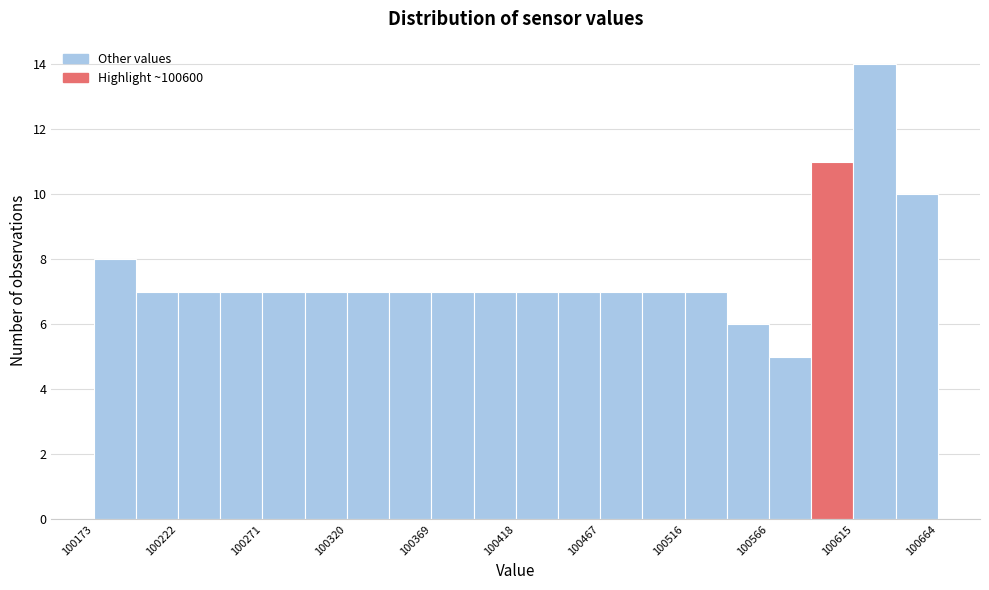

What is the height of the bar covering 100270 to 100295 on the x-axis? Neither the bar edges nor the heights are printed on the chart, so give them approximately, as read against the axes.

7